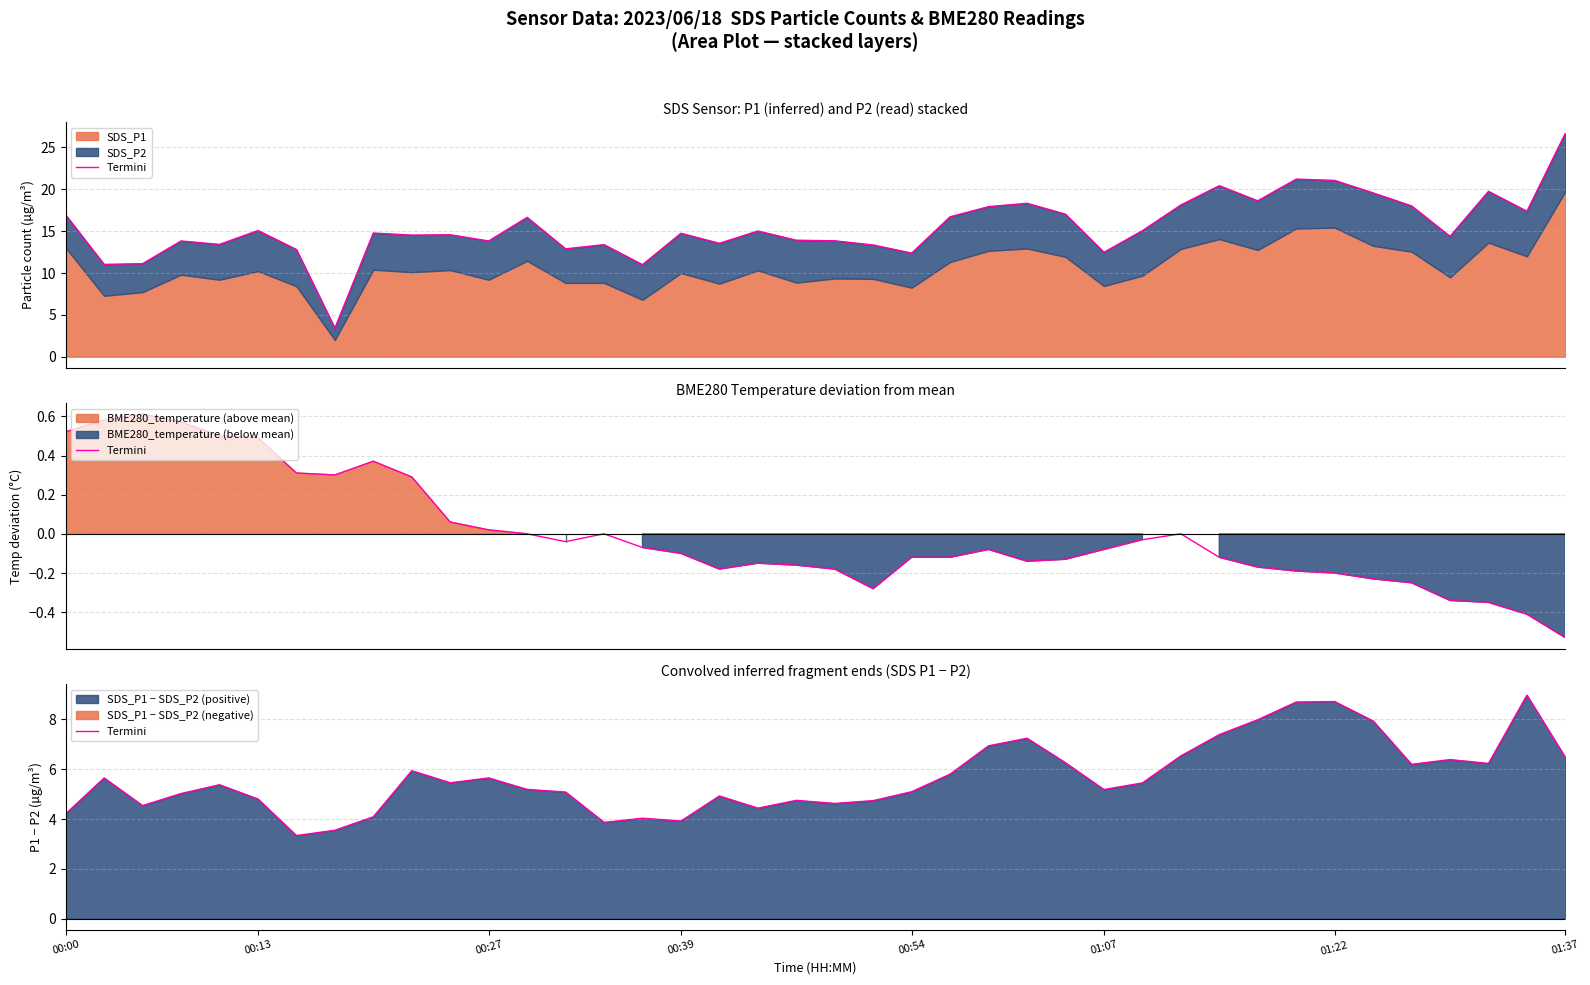

How many interior local valleys (lower than both neighbors) does the data have?

10